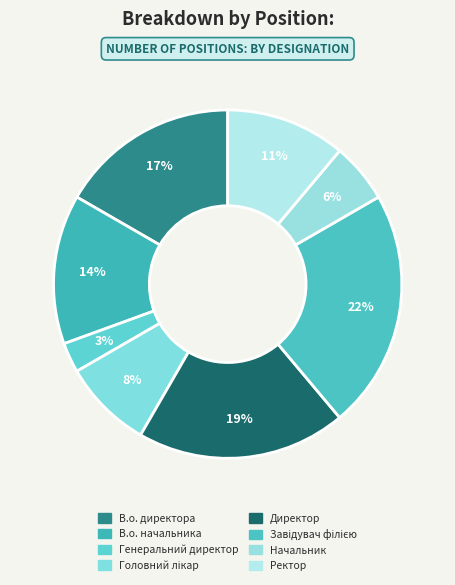

How many segments does this pie chart have?

8